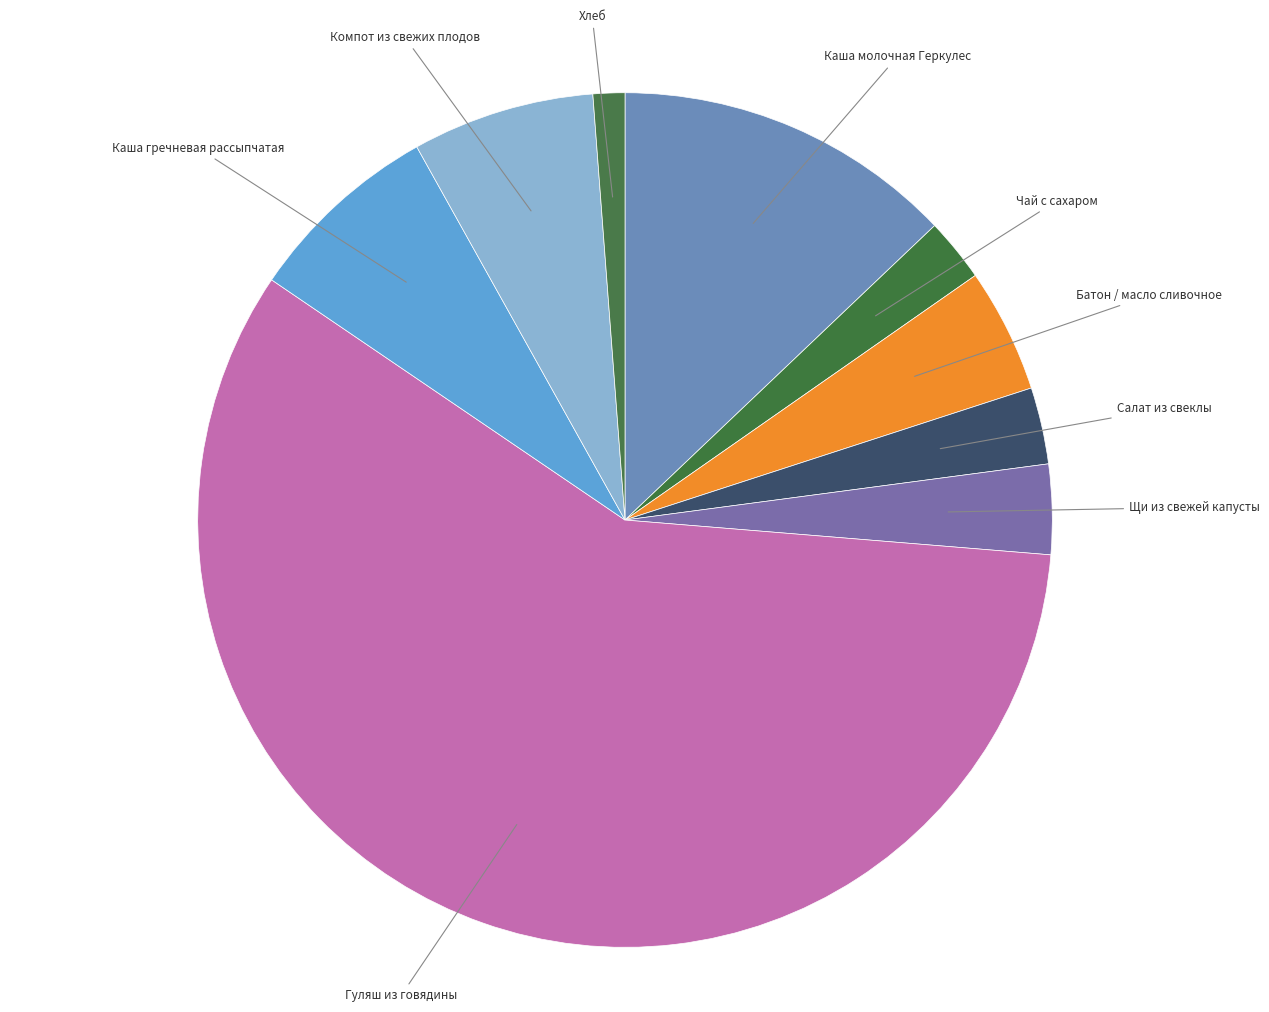

Which has a higher value, Хлеб or Щи из свежей капусты?

Щи из свежей капусты